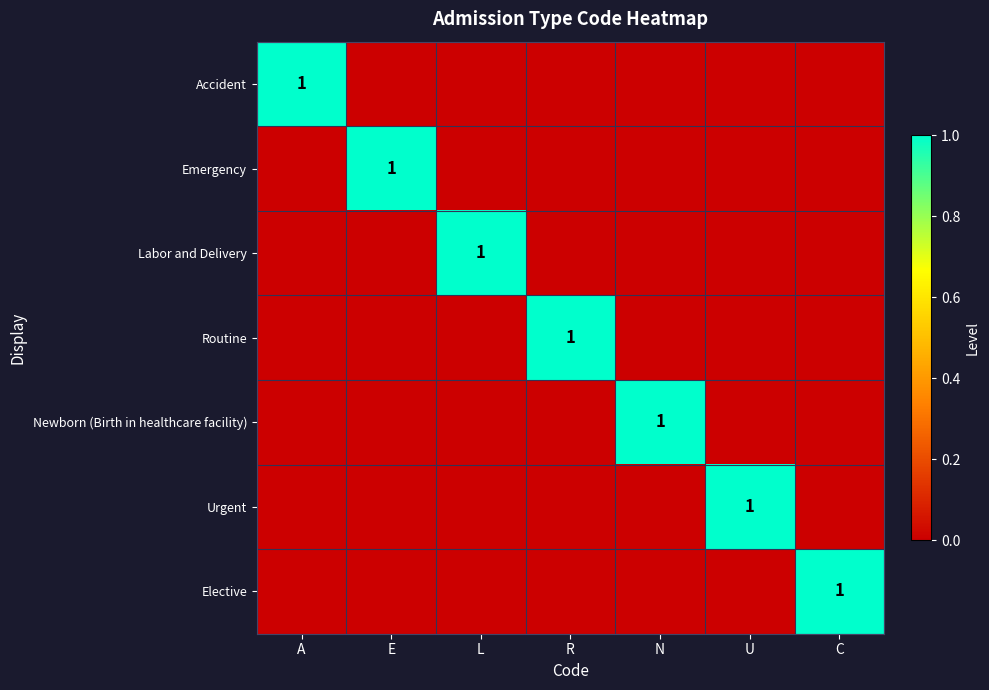

How many data points does each series have?

7